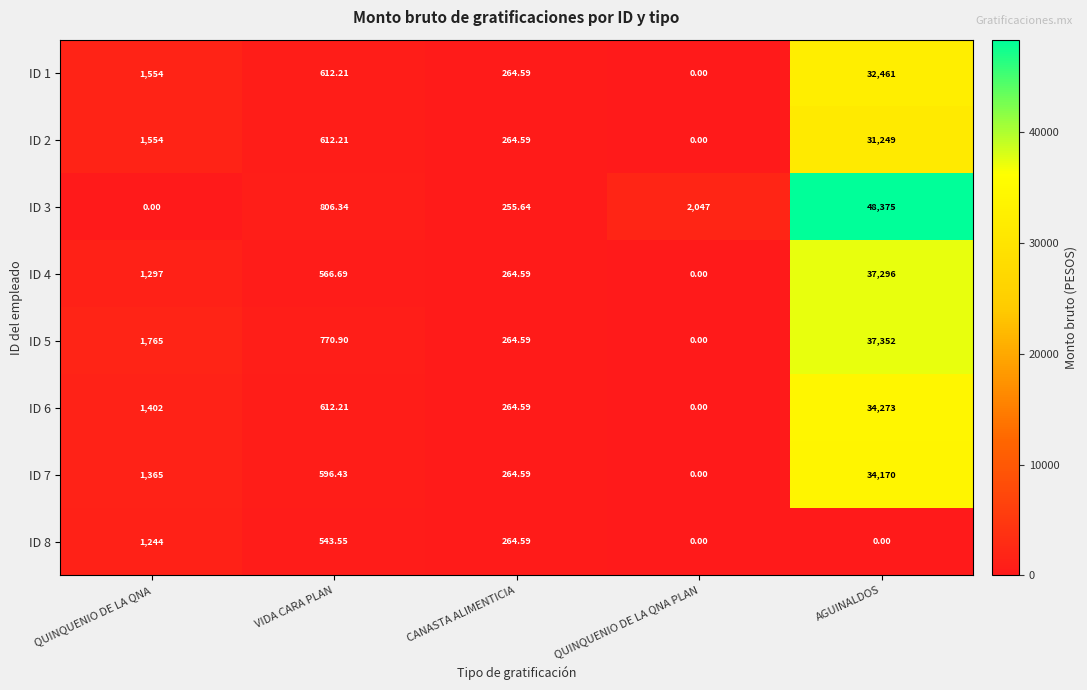

How many values in ID 2 are above zero?

4